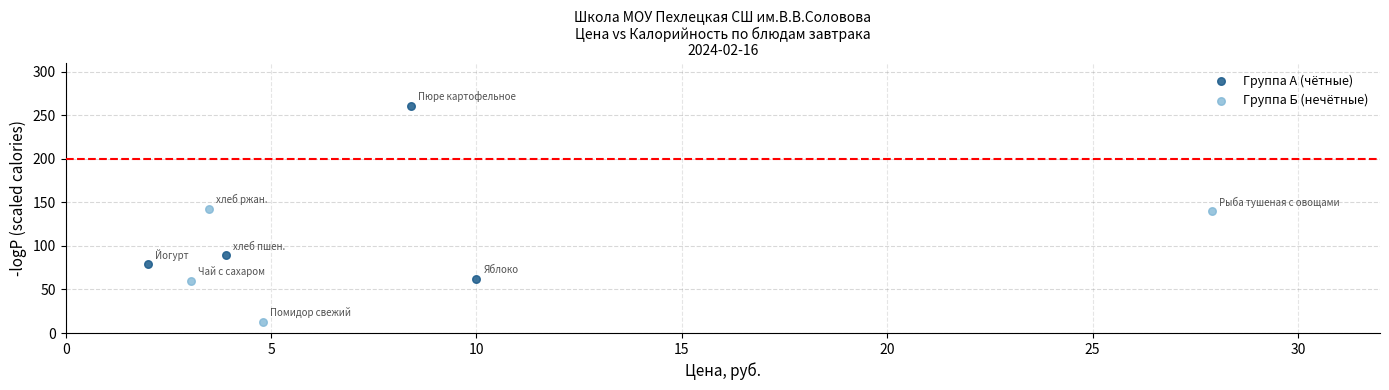

Which series reaches the minimum Y coordinate?

Группа Б (нечётные)